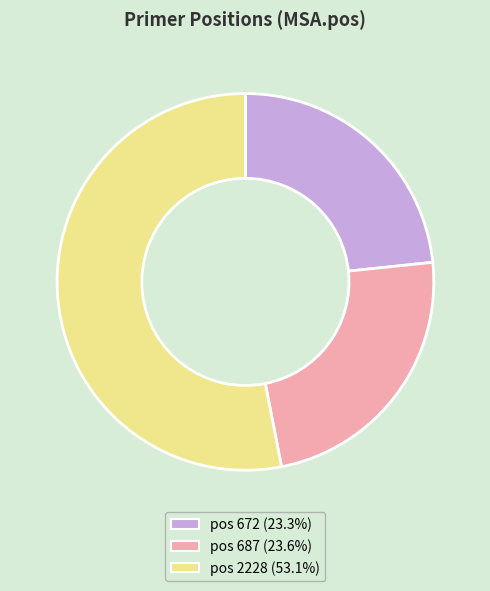

What is the ratio of the value at pos 2228 (53.1%) to the value at pos 687 (23.6%)?

2.3